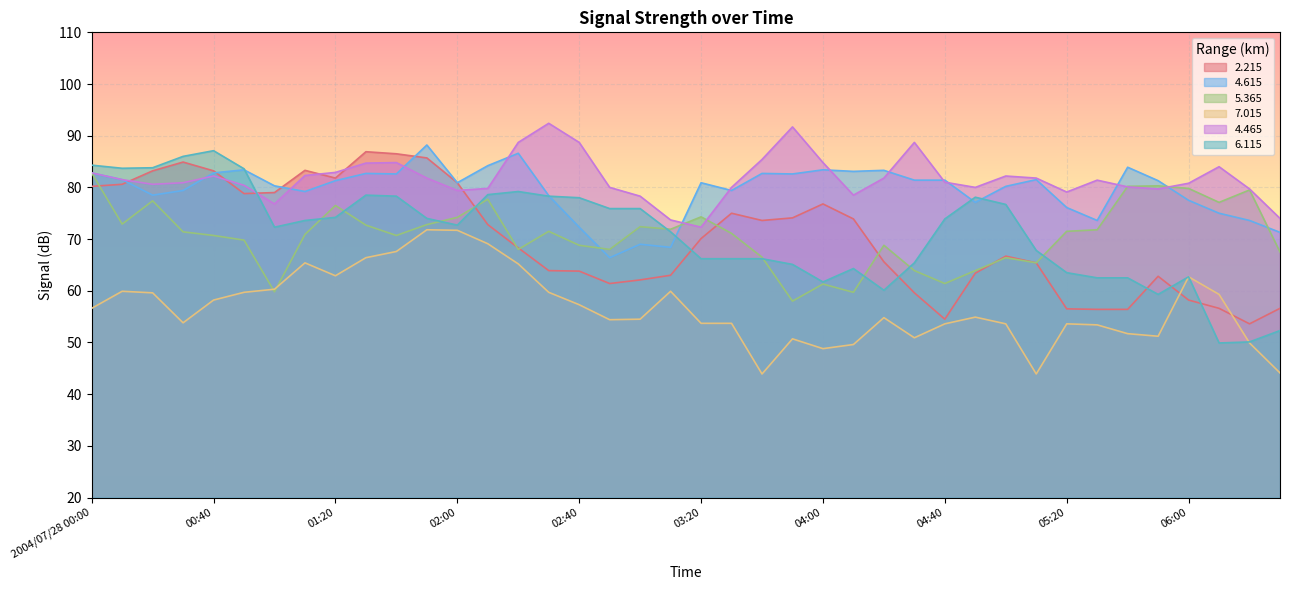

Between which two adjacent categories do 4.615 and 2.215 first intersect?

00:10 and 00:20